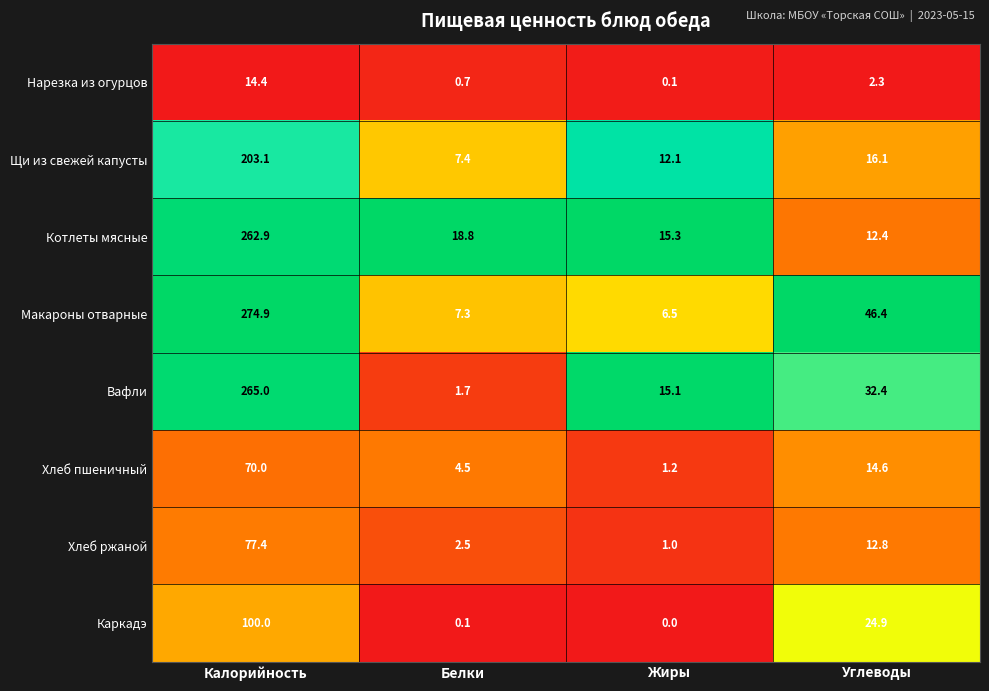

What value does the Хлеб пшеничный series have at Углеводы?

14.6